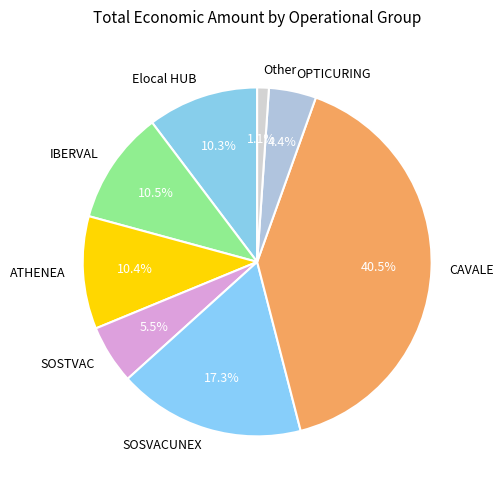

What percentage is the OPTICURING slice, to the nearest percent?

4%